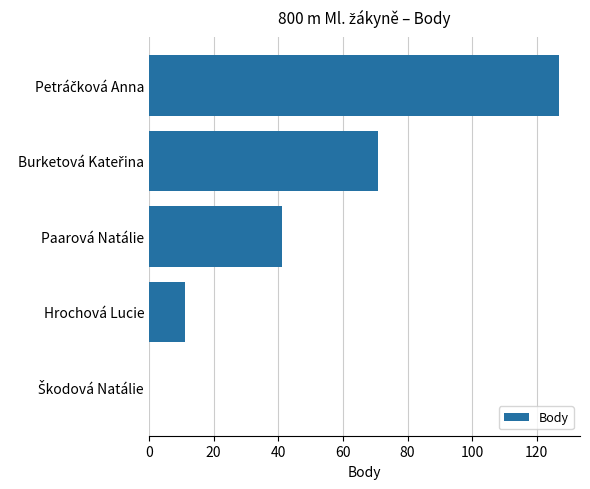

The value at Hrochová Lucie is 11. True or false?

True